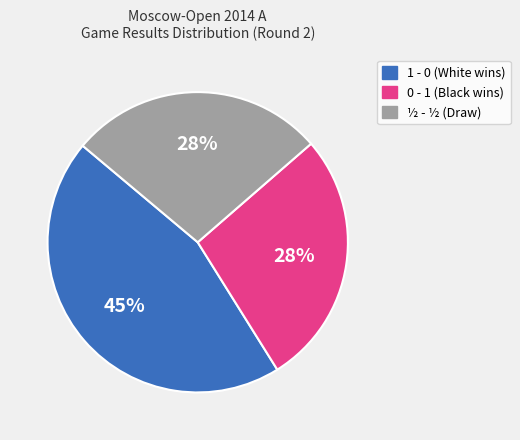

Is there any slice that represents more than half of the pie?

No